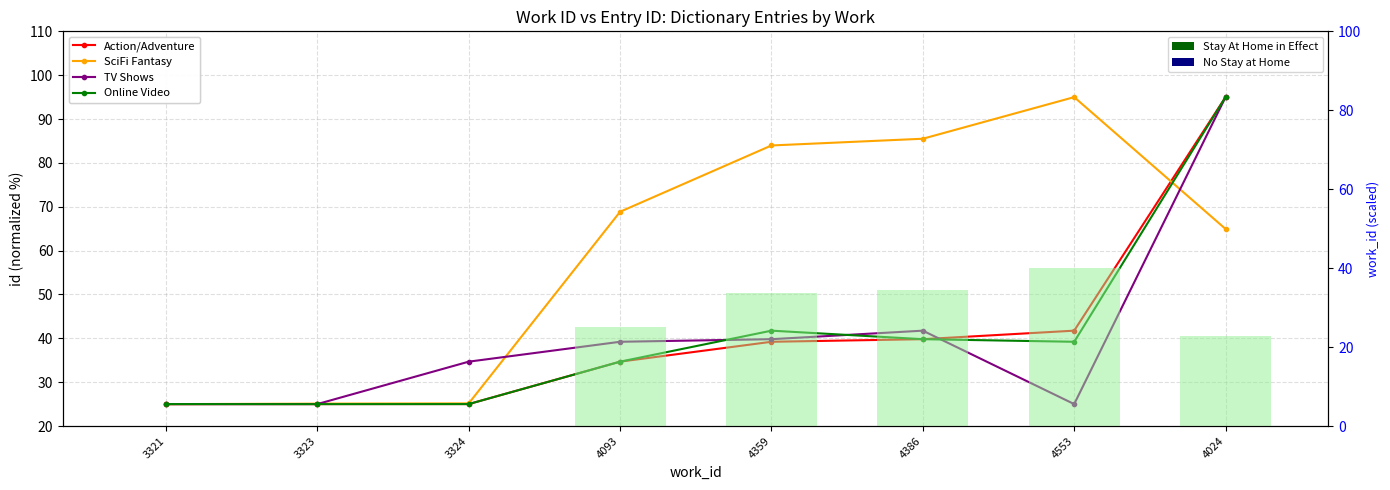

What is the average value of the work_id scale series?

19.5